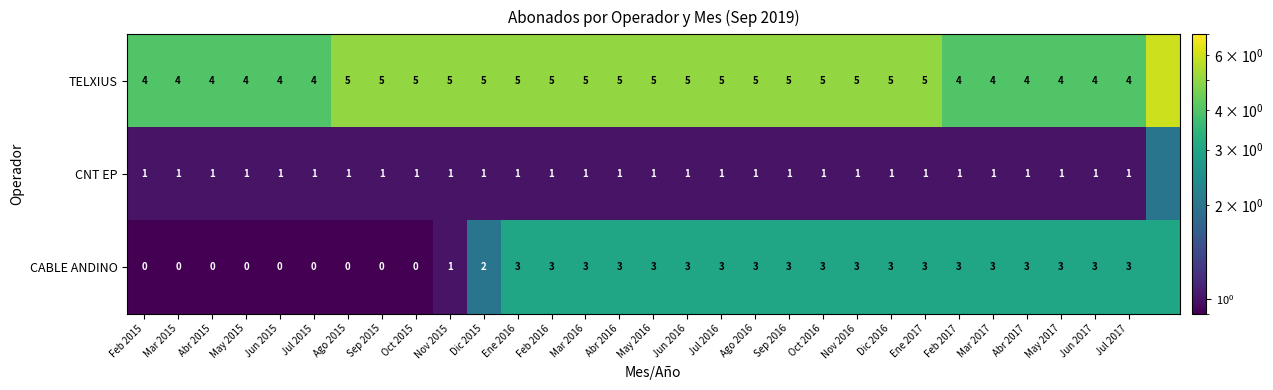

Is it true that TELXIUS equals 7 at Ago 2016?

False